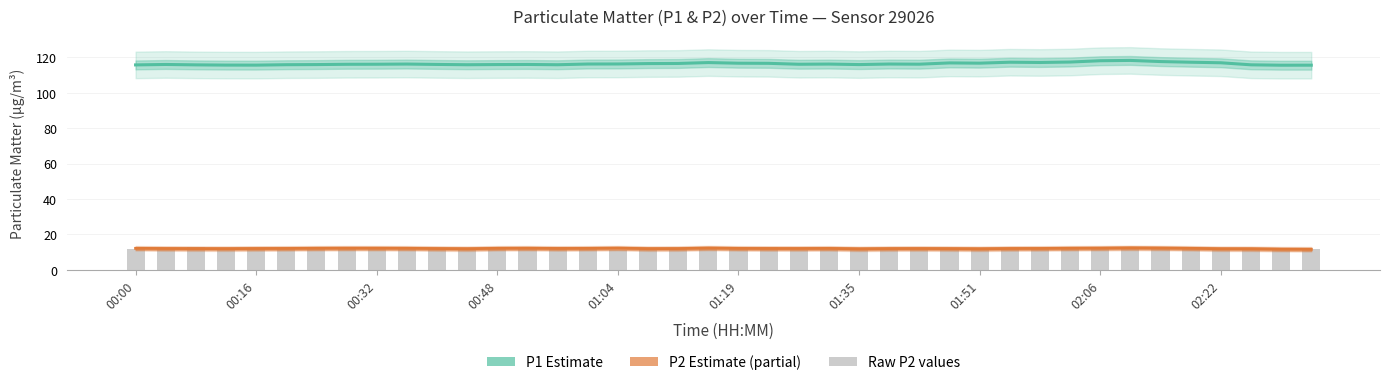

The P2 Estimate (partial) series shows 12.1 at 00:48. True or false?

True